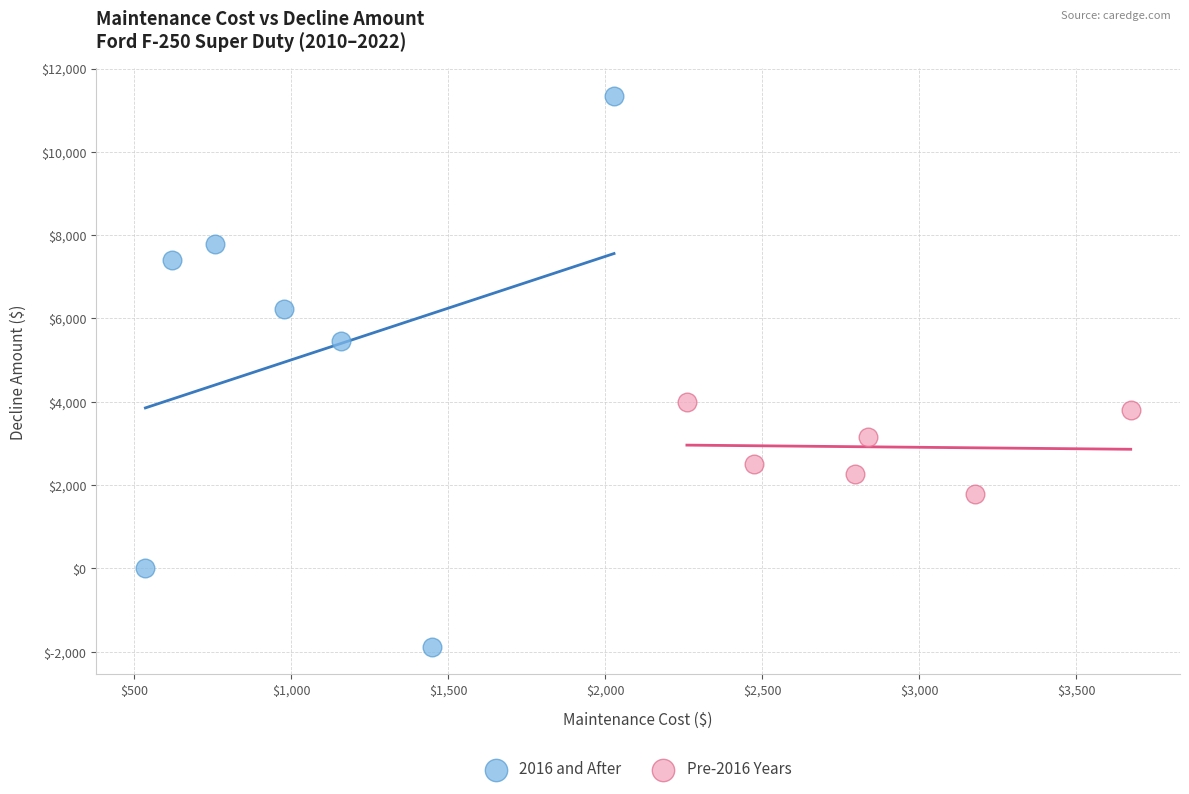

What are all the series names shown in the legend?

2016 and After, Pre-2016 Years